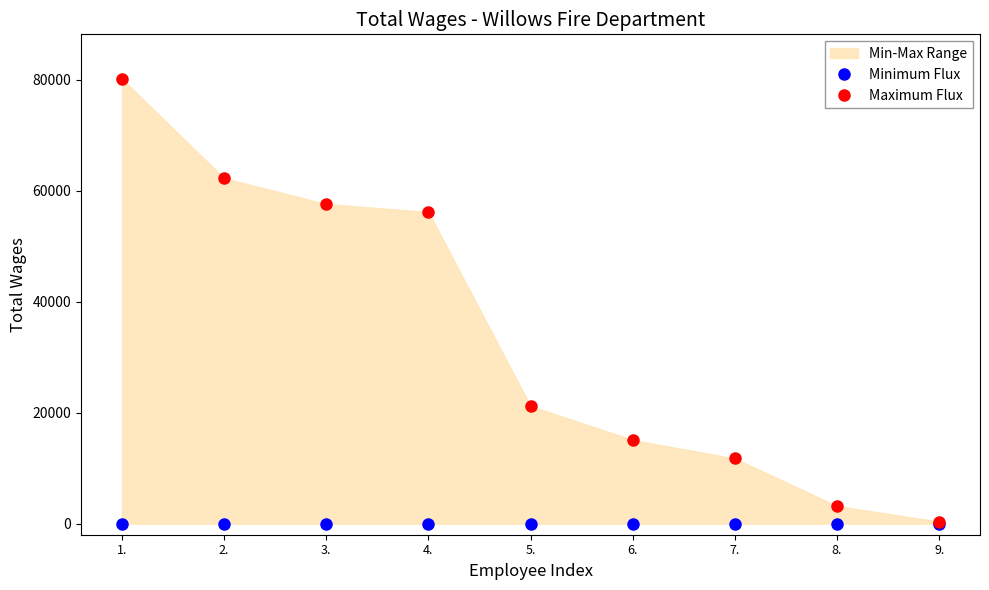

Reading left to right, list all the values displayed in this chart.

Minimum Flux: 1.=0	2.=0	3.=0	4.=0	5.=0	6.=0	7.=0	8.=0	9.=0
Maximum Flux: 1.=80190	2.=62282	3.=57607	4.=56176	5.=21199	6.=15072	7.=11747	8.=3172	9.=358